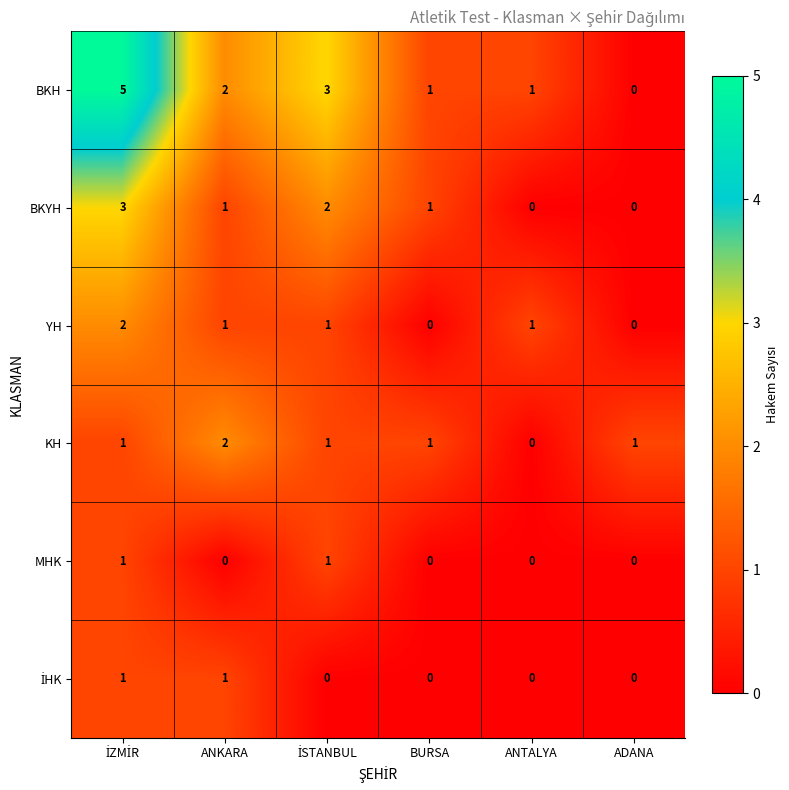

What is the sum of all BKH values?

12